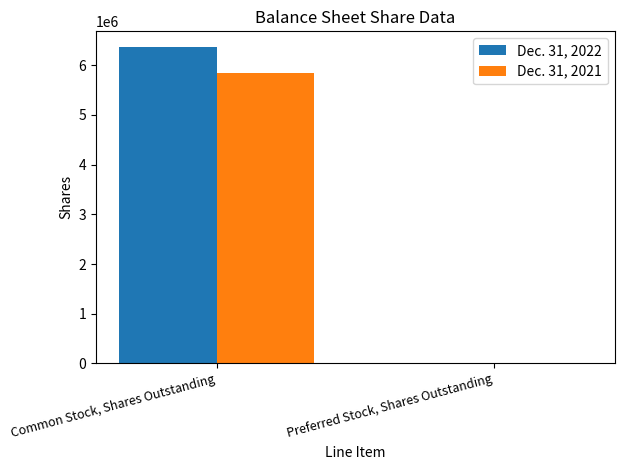

Are the bars grouped side by side (vs. stacked)?

Yes